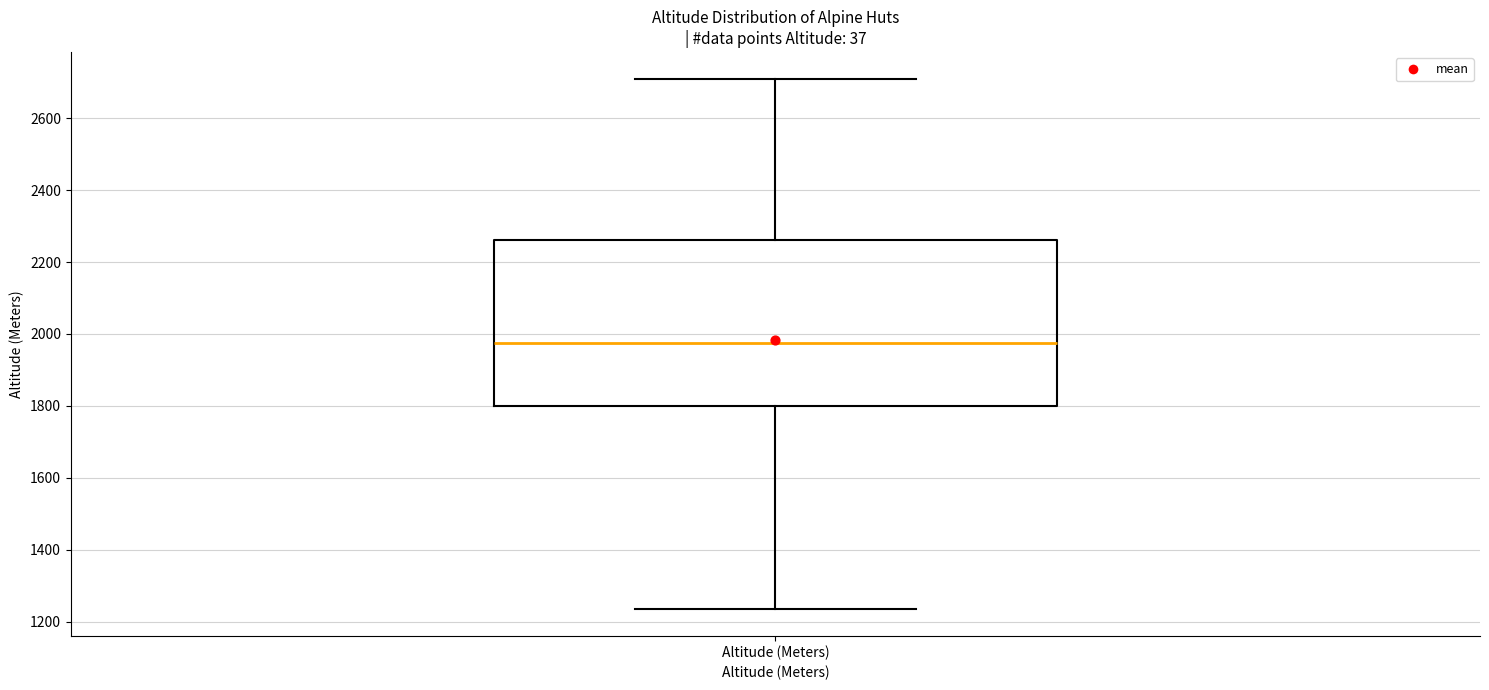

Where is the upper edge of the box for Altitude (Meters) on the y-axis? The values are not printed on the chart, so give them approximately, as read against the axis.

2260